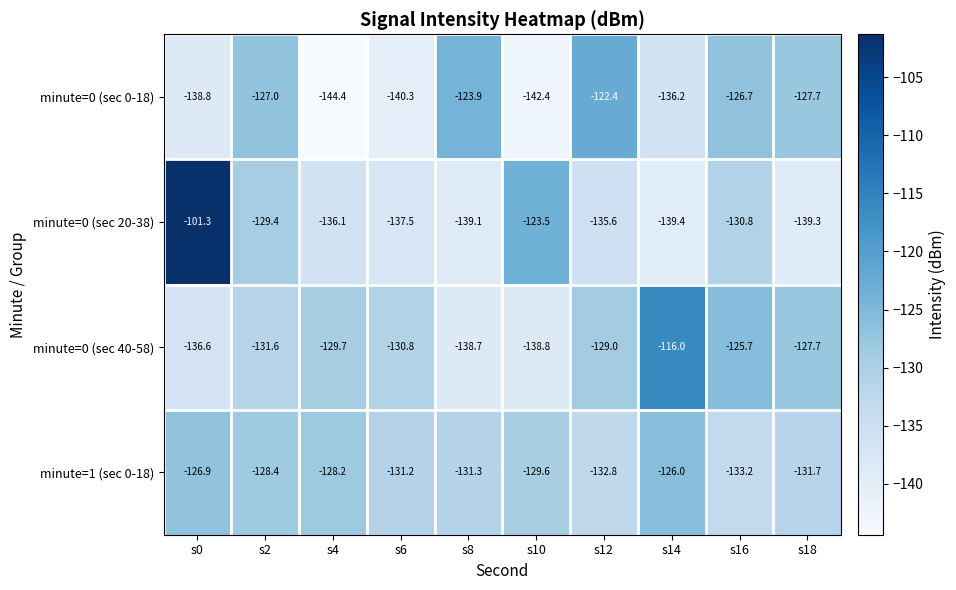

Which series changed the most between s0 and s8?

minute=0 (sec 20-38)